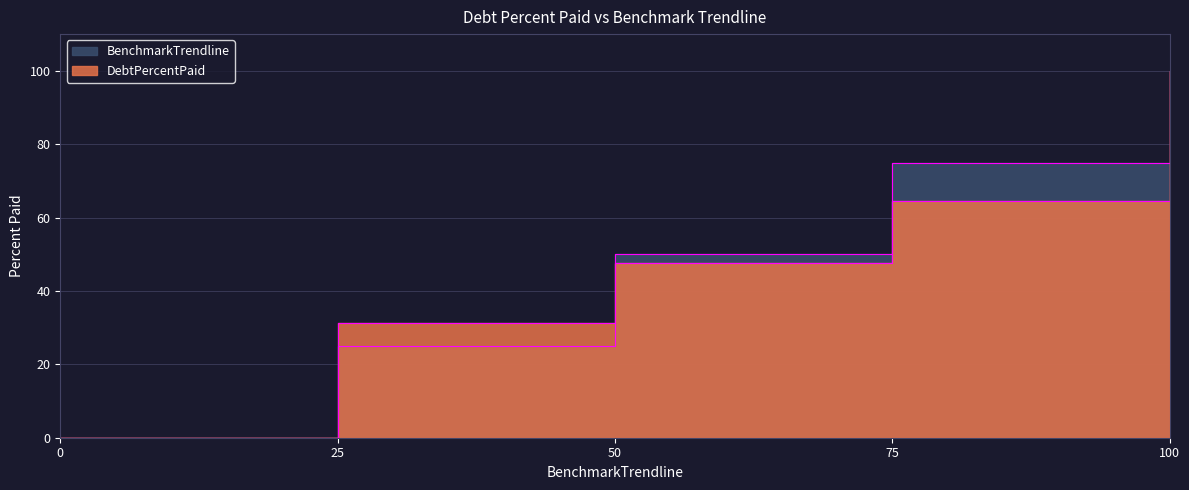

How many lines are shown in the chart?

2